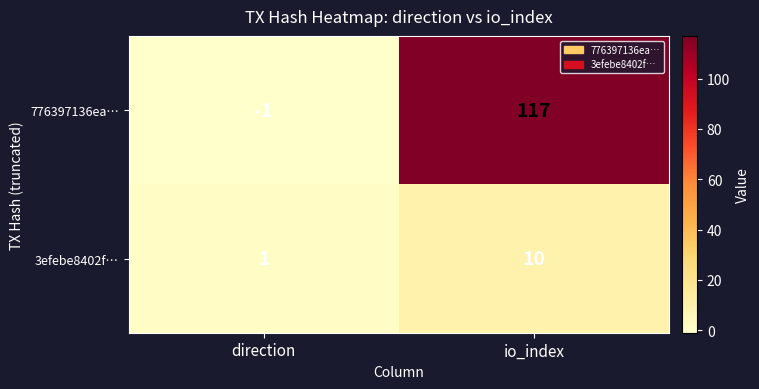

Reading right to left, list all the values displayed in this chart.

776397136ea…: io_index=117	direction=-1
3efebe8402f…: io_index=10	direction=1